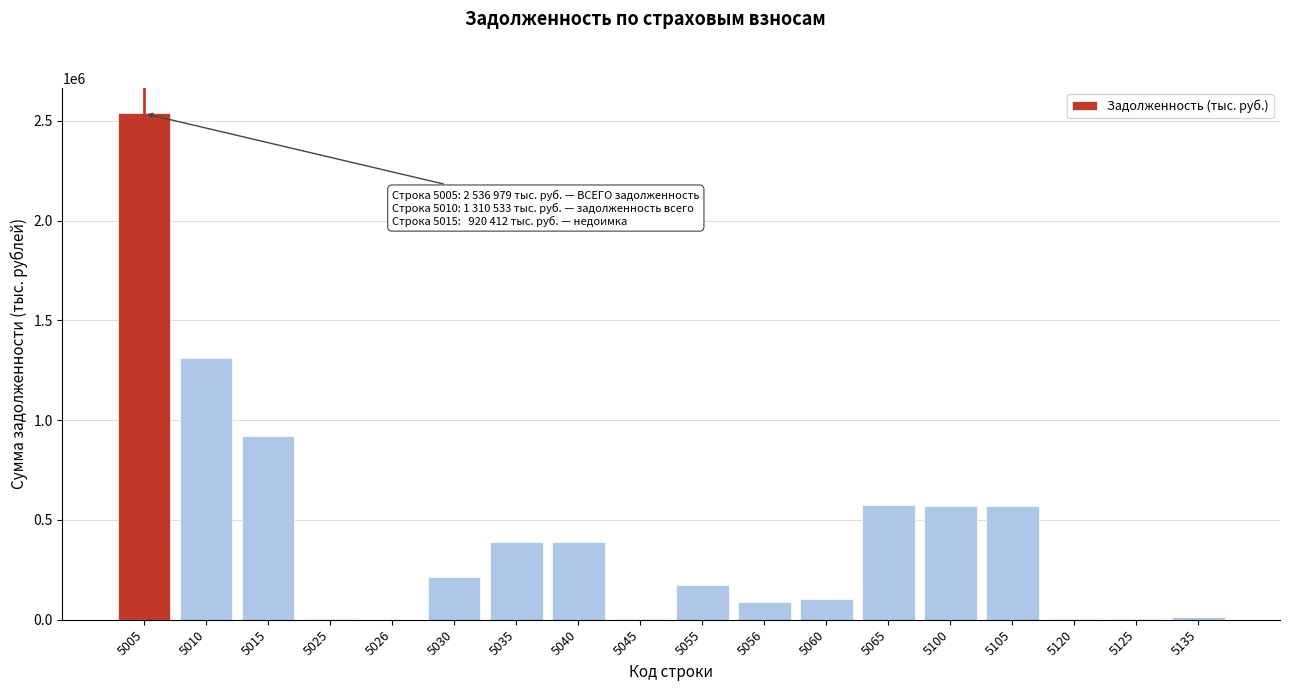

What is the maximum value shown in the chart?

2536979